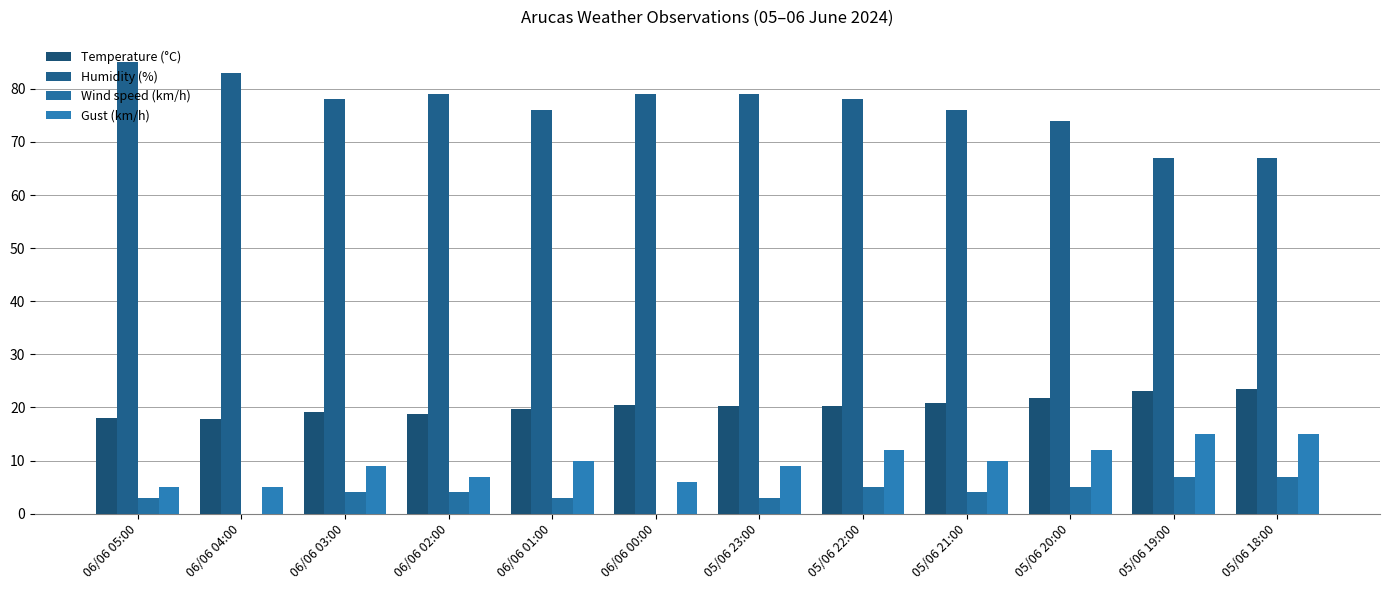

What are all the series names shown in the legend?

Temperature (°C), Humidity (%), Wind speed (km/h), Gust (km/h)